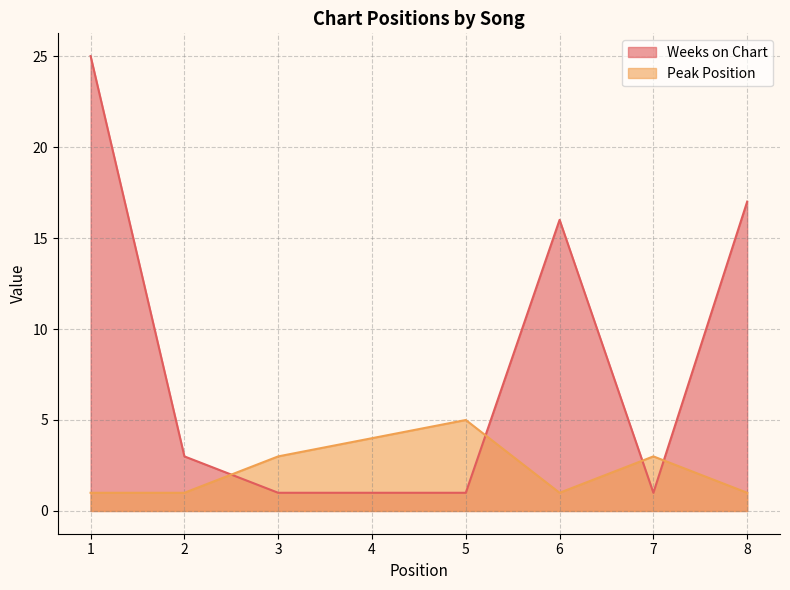

What is the value of the Weeks on Chart point at the 1st from the left?

25